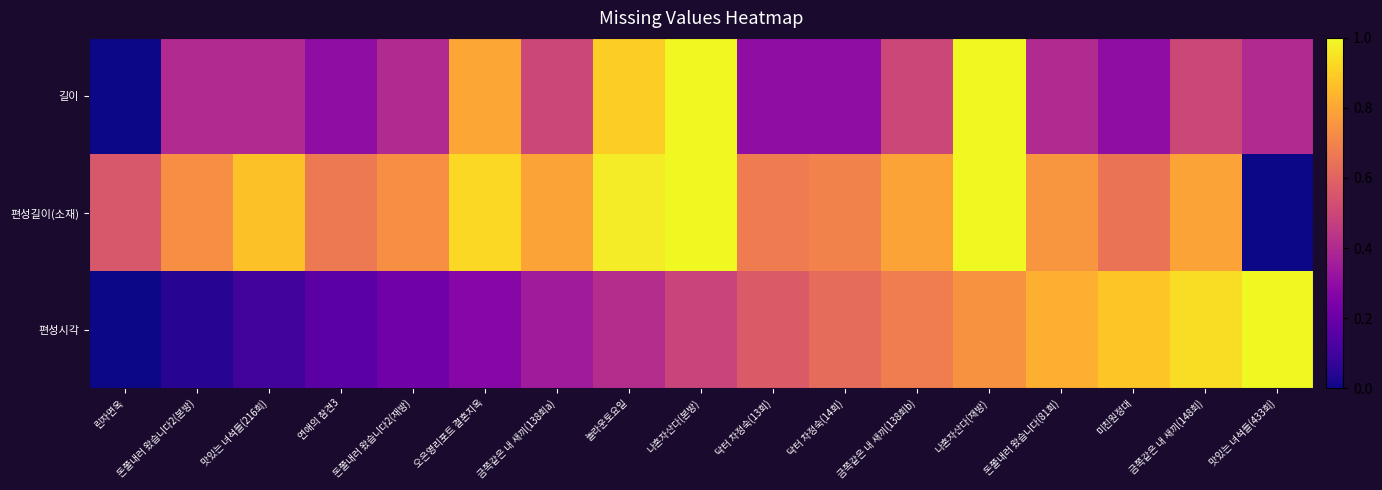

Which series changed the most between 금쪽같은 내 새끼(138회b) and 금쪽같은 내 새끼(148회)?

편성시각